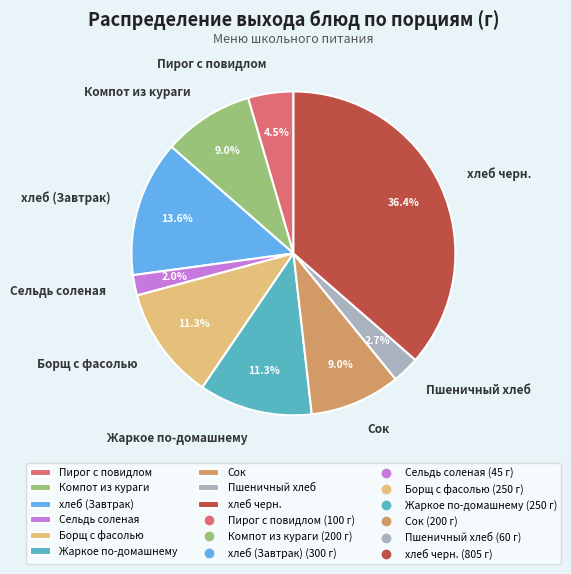

Does Пшеничный хлеб represent more than half of the total?

No